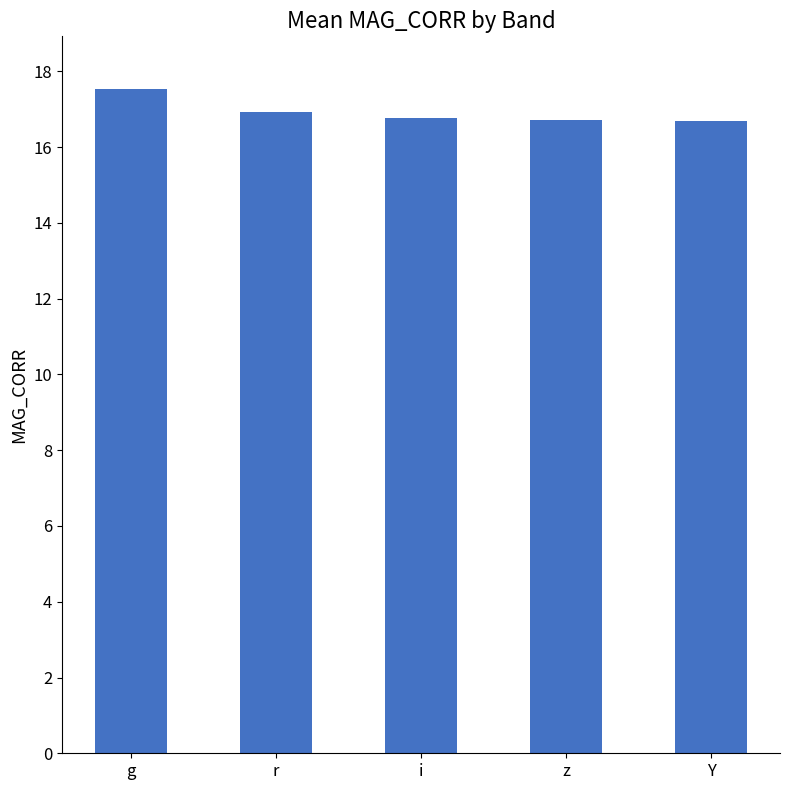

Is it true that the value at Y is 16.7?

True